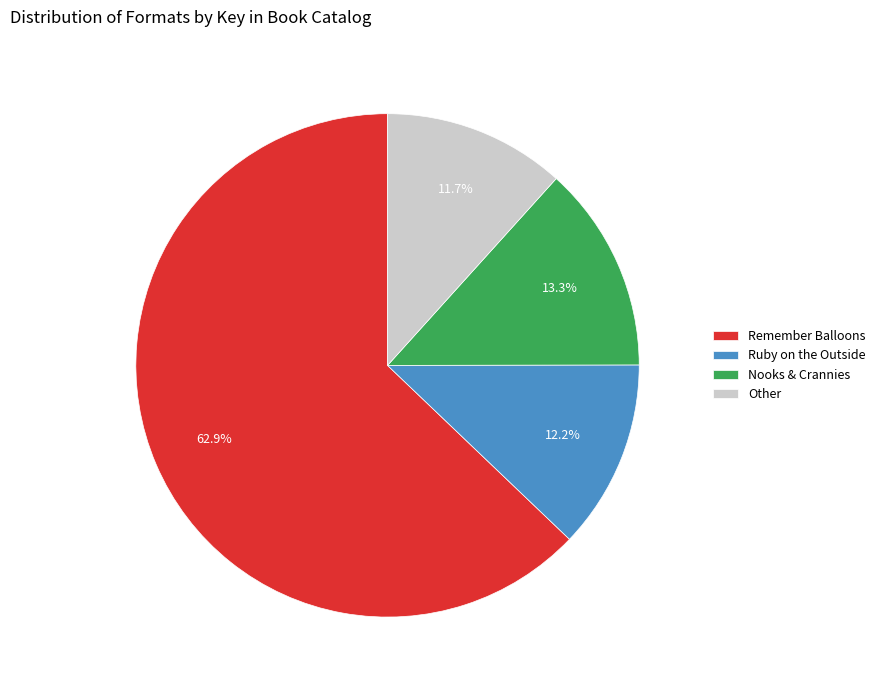

What is the largest slice in the pie chart?

Remember Balloons